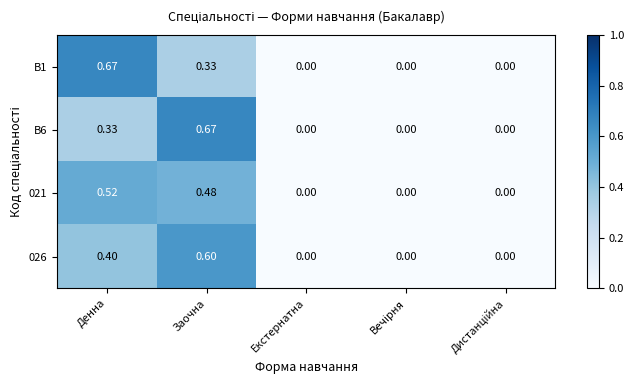

Count the number of data series in this chart.

4